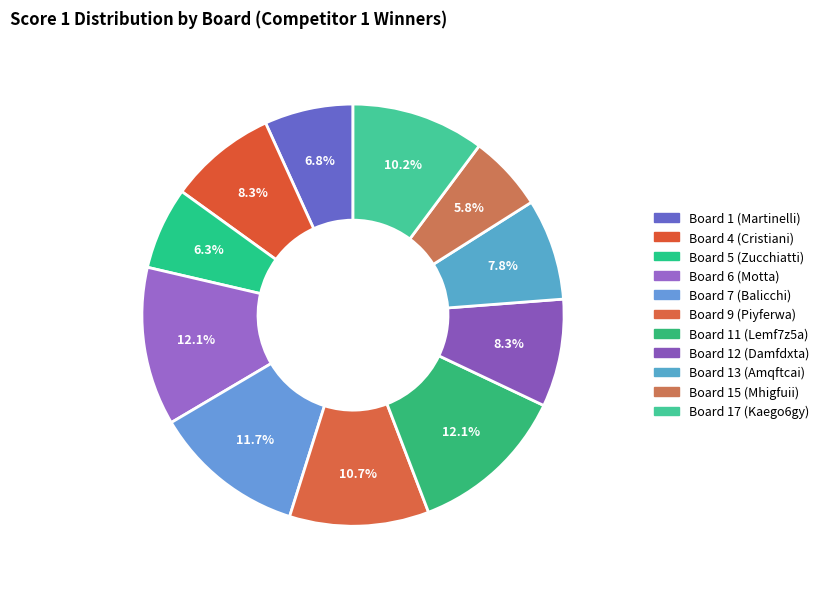

How many segments does this pie chart have?

11